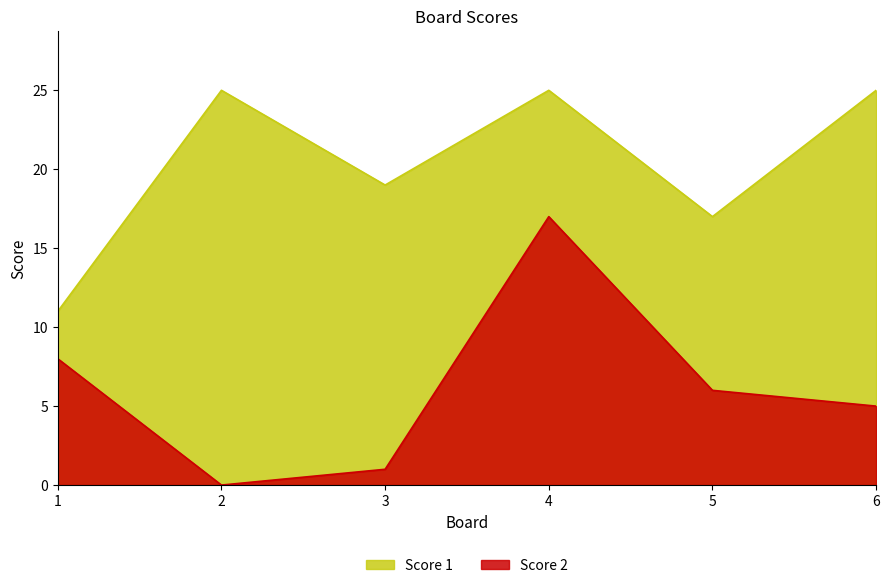

What is the difference between the second highest and minimum values in the Score 1 series?

14